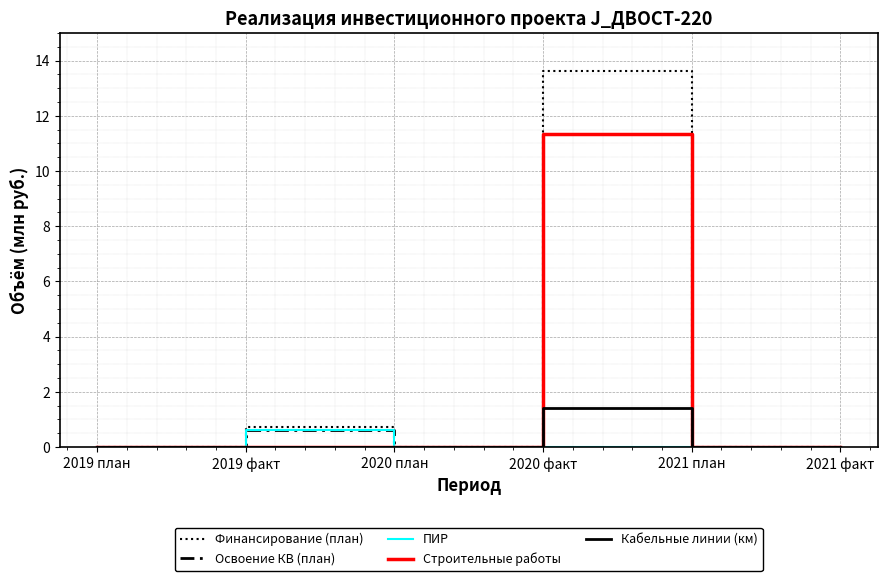

At which label does Финансирование (план) reach its peak?

2020 факт